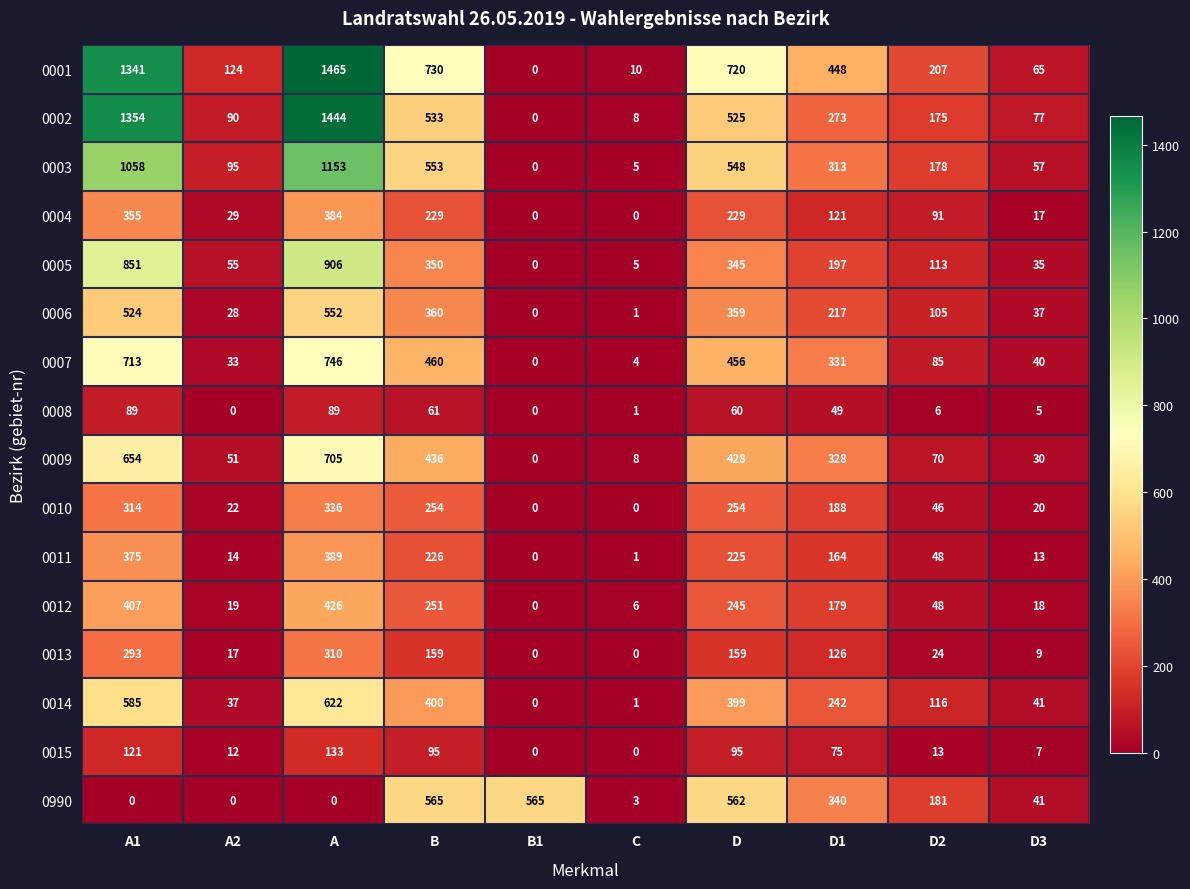

List the series in order of their peak value, highest first.

0001, 0002, 0003, 0005, 0007, 0009, 0014, 0990, 0006, 0012, 0011, 0004, 0010, 0013, 0015, 0008